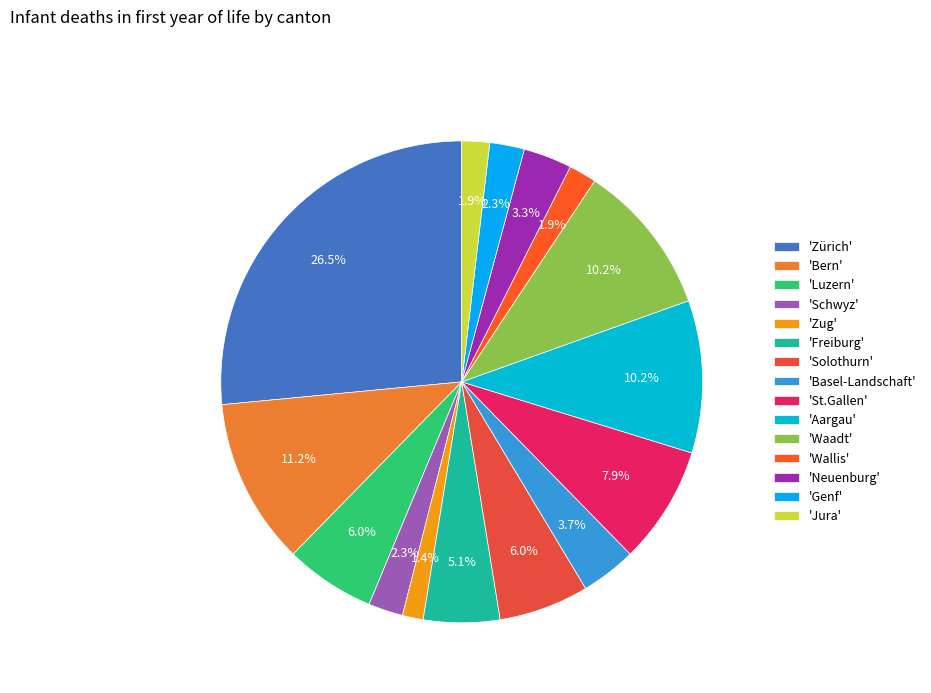

Rank the categories by value from lowest to highest.

Zug, Wallis, Jura, Schwyz, Genf, Neuenburg, Basel-Landschaft, Freiburg, Luzern, Solothurn, St.Gallen, Aargau, Waadt, Bern, Zürich